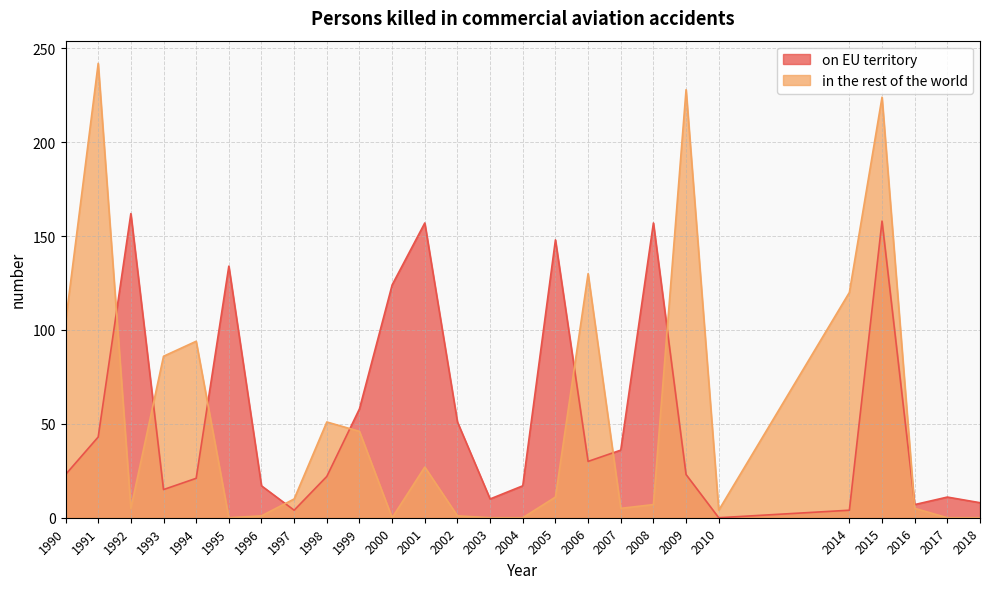

True or false: in the rest of the world and on EU territory intersect in this chart.

True